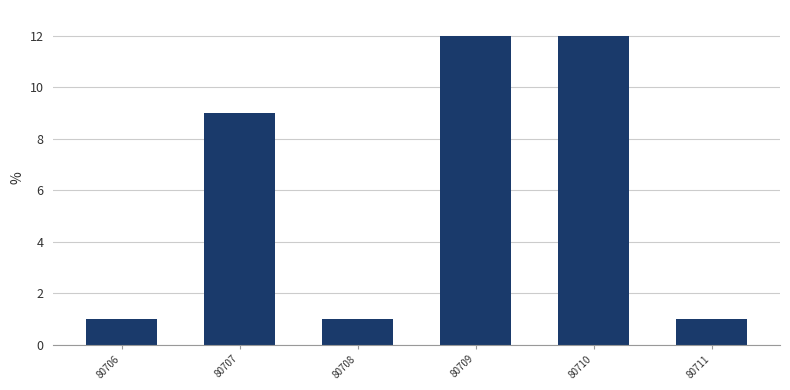

Reading left to right, what are all the values shown in this chart?

1	9	1	12	12	1